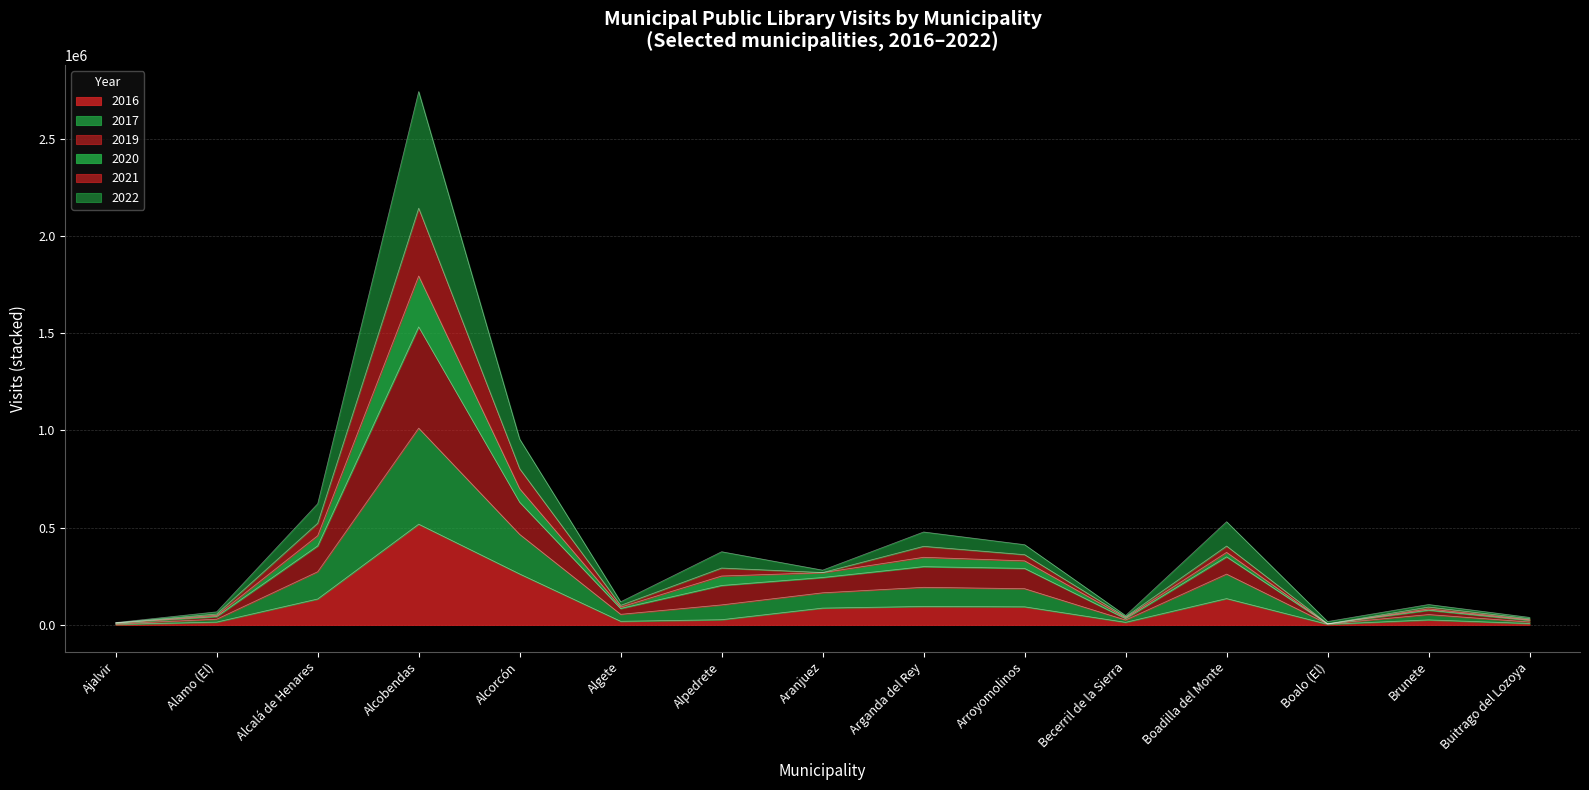

At which category is the sum across all series the highest?

Alcobendas